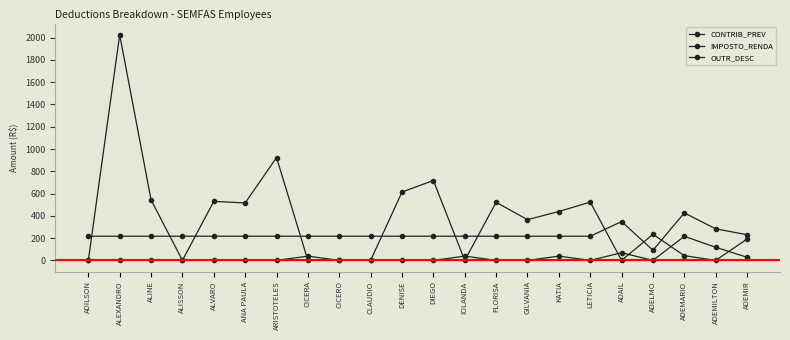

Between ADEMIR and DENISE, which is larger?

ADEMIR